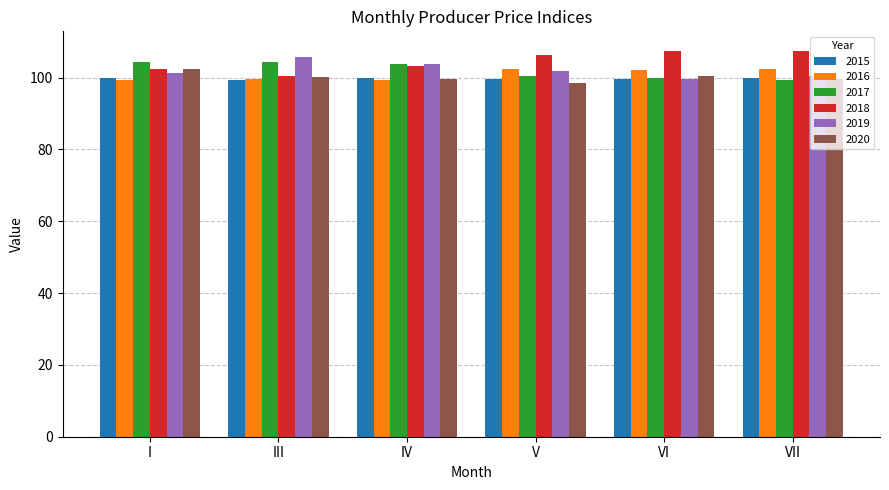

How many categories are shown in the chart?

6